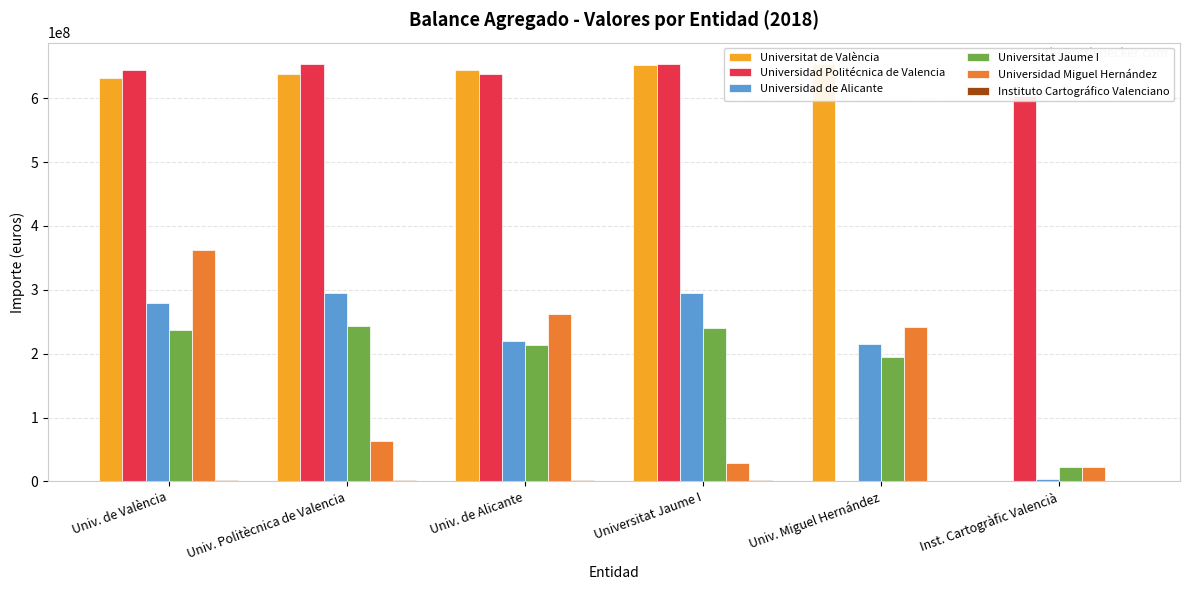

Is it true that Instituto Cartográfico Valenciano equals 1156135.5 at Univ. Politècnica de Valencia?

False